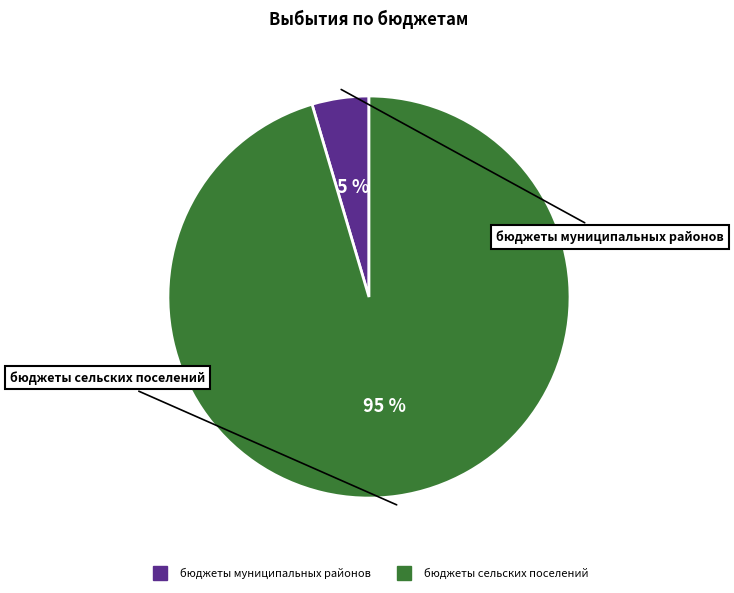

Is it true that бюджеты сельских поселений is 95% of the pie?

True